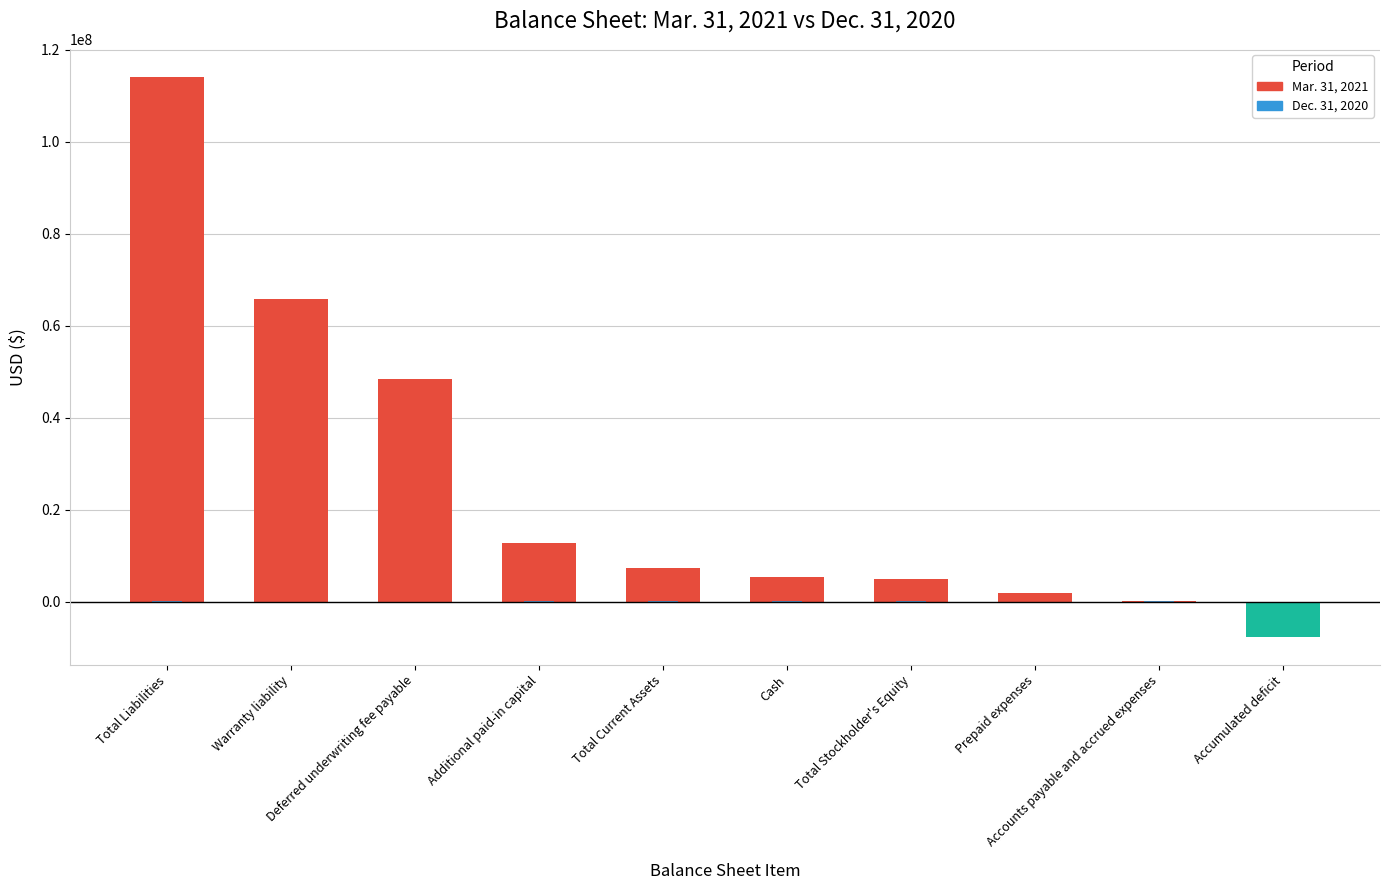

Between Warranty liability and Total Liabilities, which is larger?

Total Liabilities